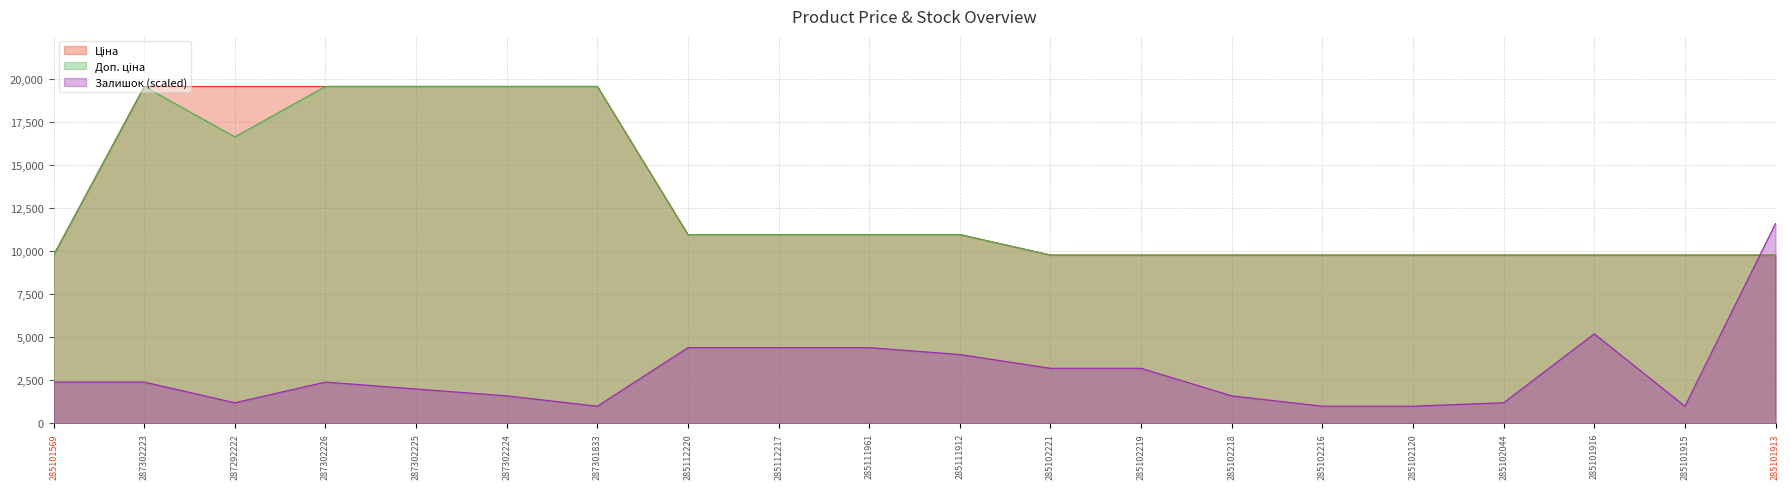

What are all the series names shown in the legend?

Ціна, Доп. ціна, Залишок